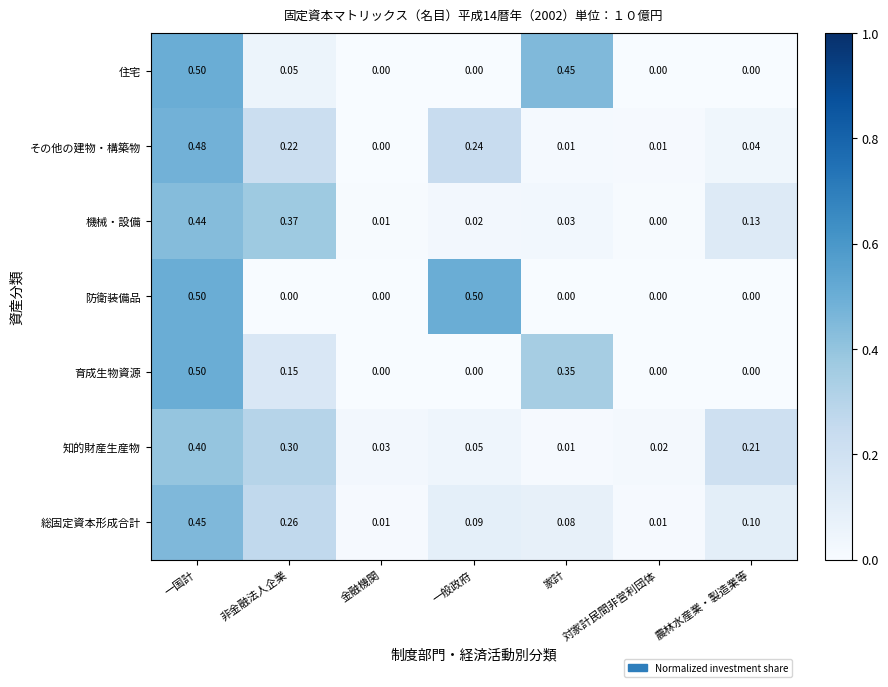

Is the value of その他の建物・構築物 at 一般政府 greater than the value of 知的財産生産物 at 家計?

Yes